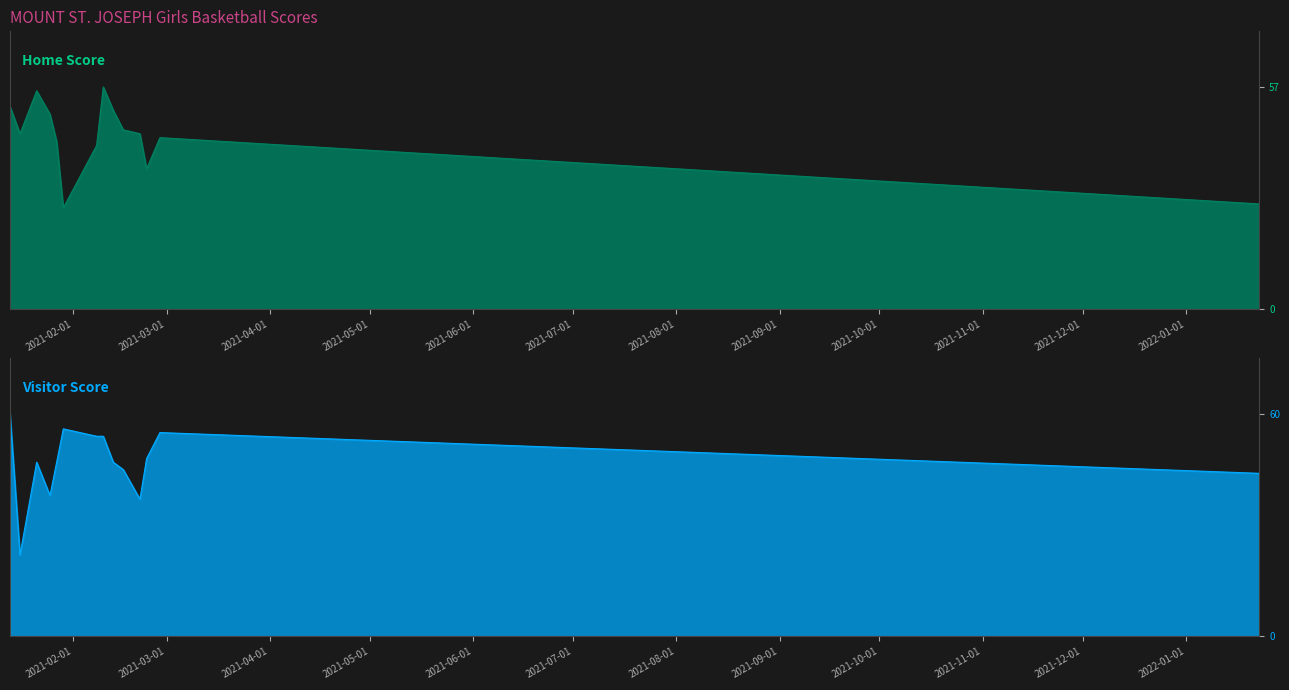

How many interior local peaks does the Visitor Score series have?

3